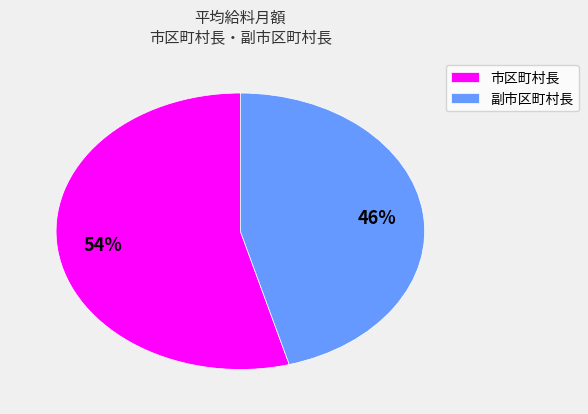

How many slices are in this pie chart?

2